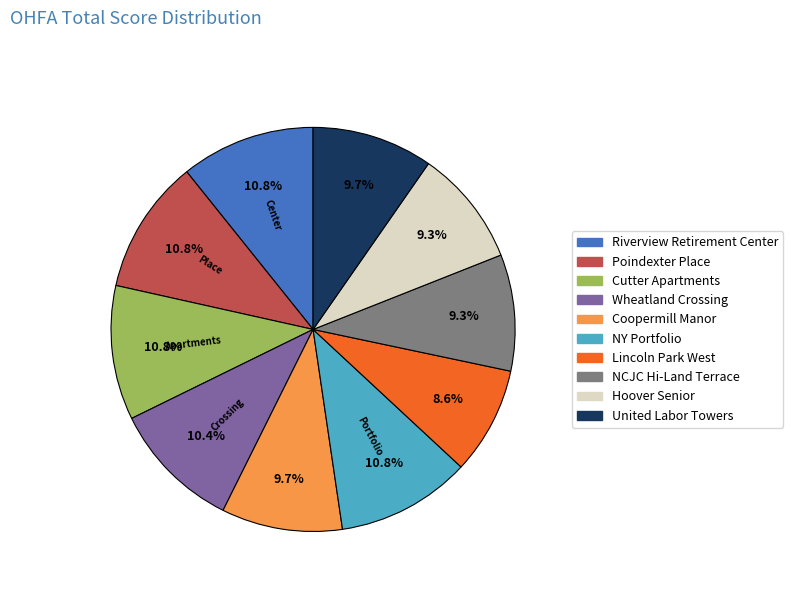

Which slice is the smallest?

Lincoln Park West